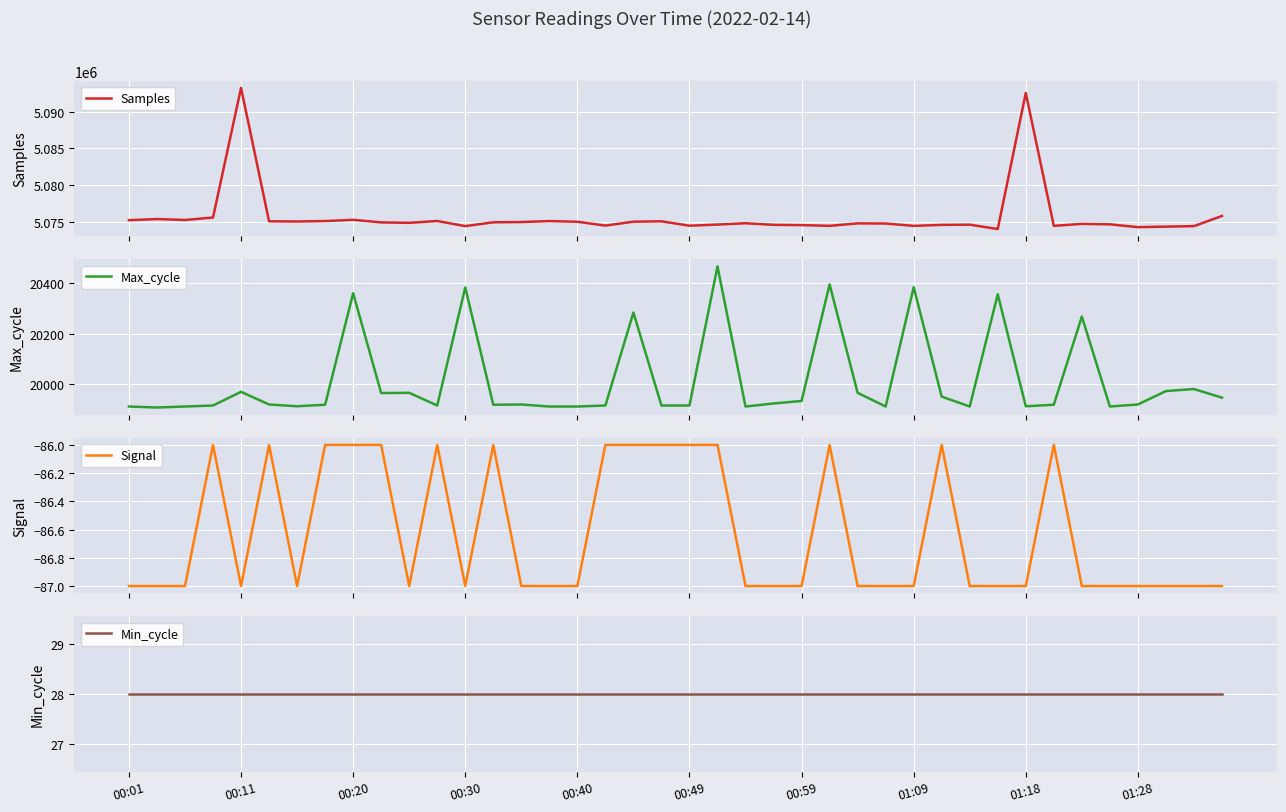

What is the value of the Signal point at the 5th from the left?

-87